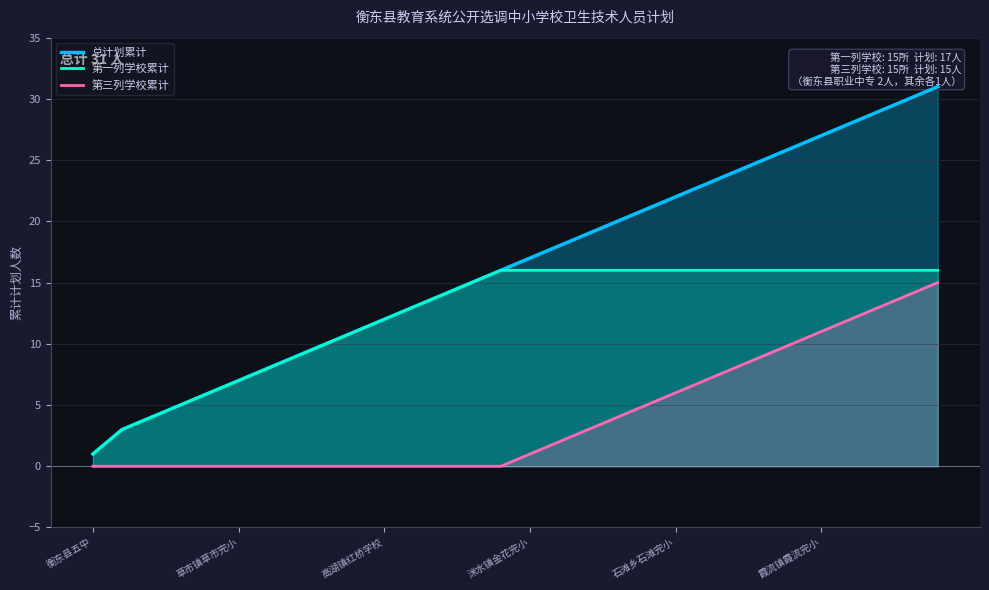

True or false: 第三列学校累计 and 第一列学校累计 cross at least once.

False